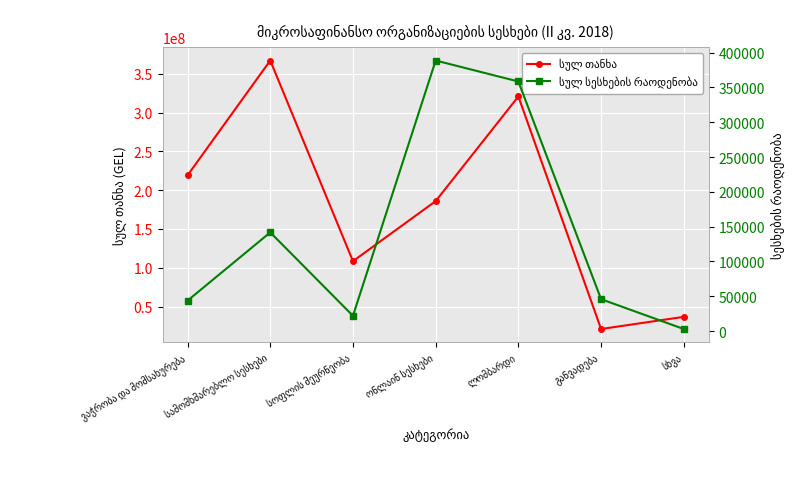

Reading right to left, extract all data points from this chart.

სულ თანხა: სხვა=36684495.9	განვადება=20989707.3	ლომბარდი=320912727.6	ონლაინ სესხები=185937377.4	სოფლის მეურნეობა=108446905.4	სამომხმარებლო სესხები=367283802.4	ვაჭრობა და მომსახურება=219189009.2
სულ სესხების რაოდენობა: სხვა=2916.0	განვადება=45798.0	ლომბარდი=358620.0	ონლაინ სესხები=388770.0	სოფლის მეურნეობა=21902.0	სამომხმარებლო სესხები=141763.0	ვაჭრობა და მომსახურება=43680.0